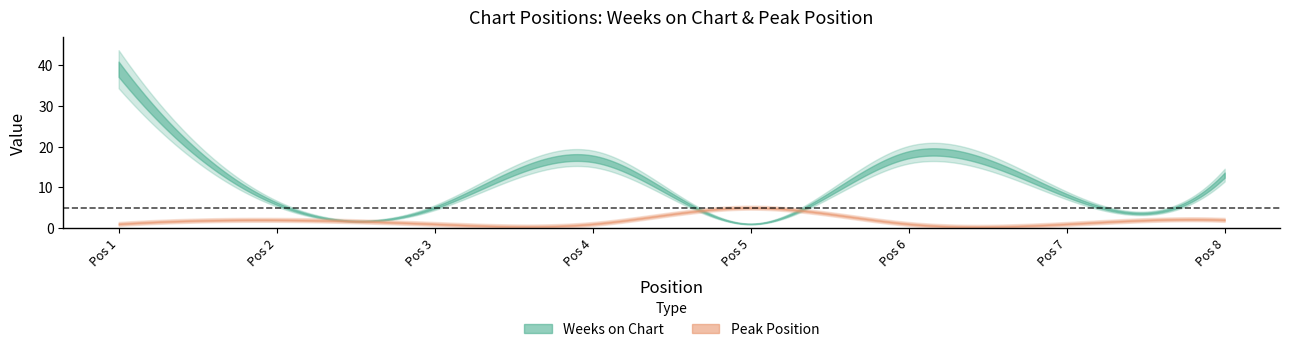

Reading left to right, transcribe all the data shown in this chart.

Weeks on Chart: 1=39	2=6	3=5	4=17	5=1	6=18	7=8	8=13
Peak Position: 1=1	2=2	3=1	4=1	5=5	6=1	7=1	8=2